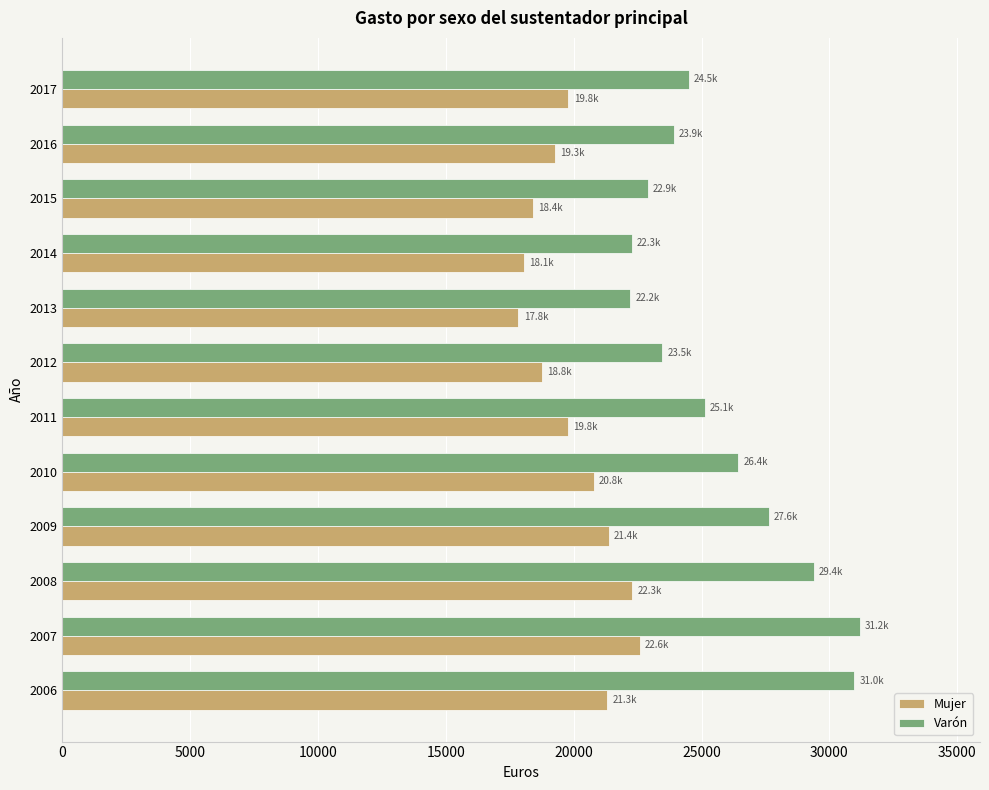

What is the sum of all Mujer values?

240253.0